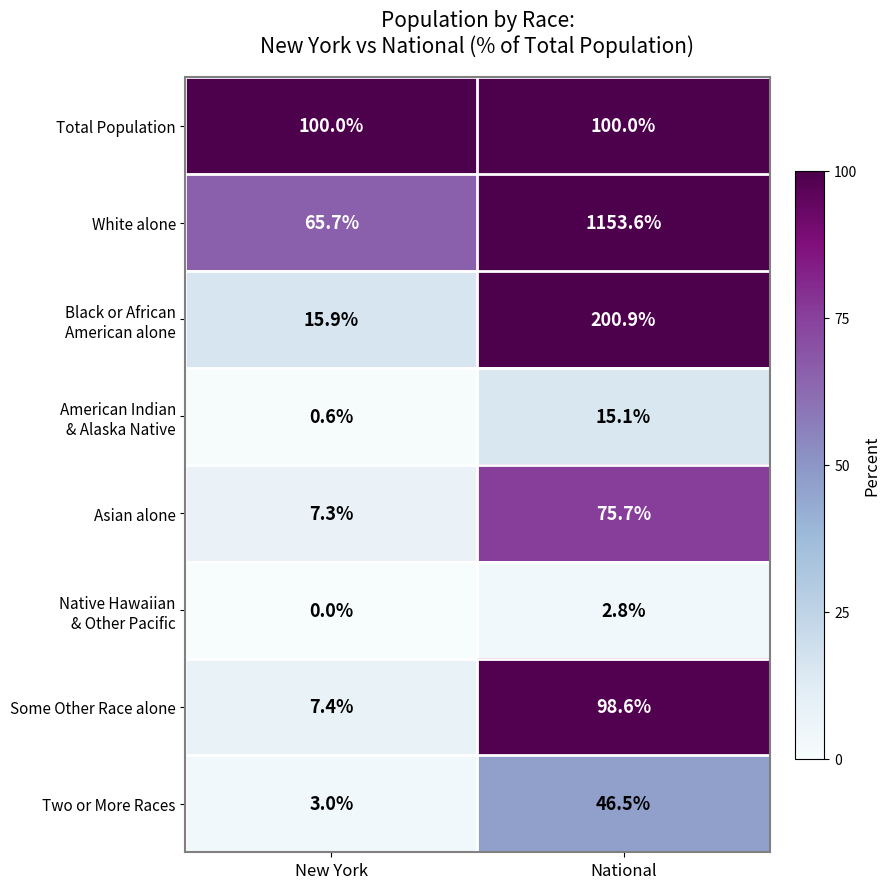

What is the maximum value shown in the chart?

1153.6